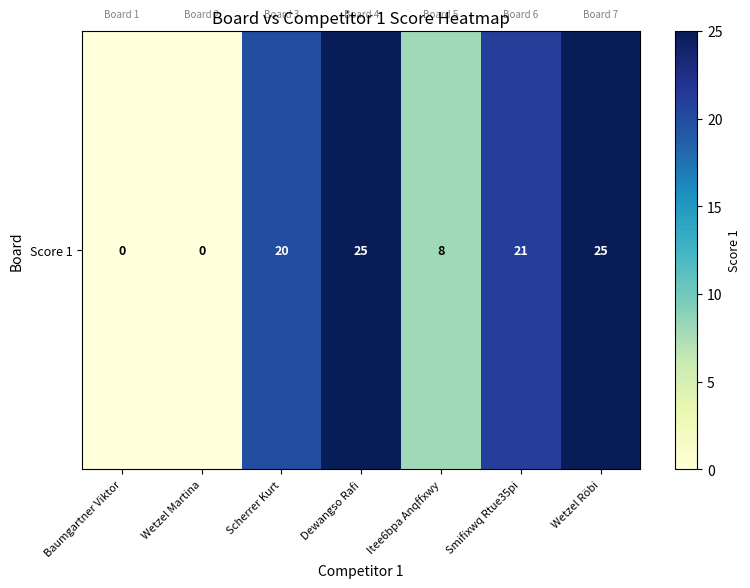

What is the average value?

14